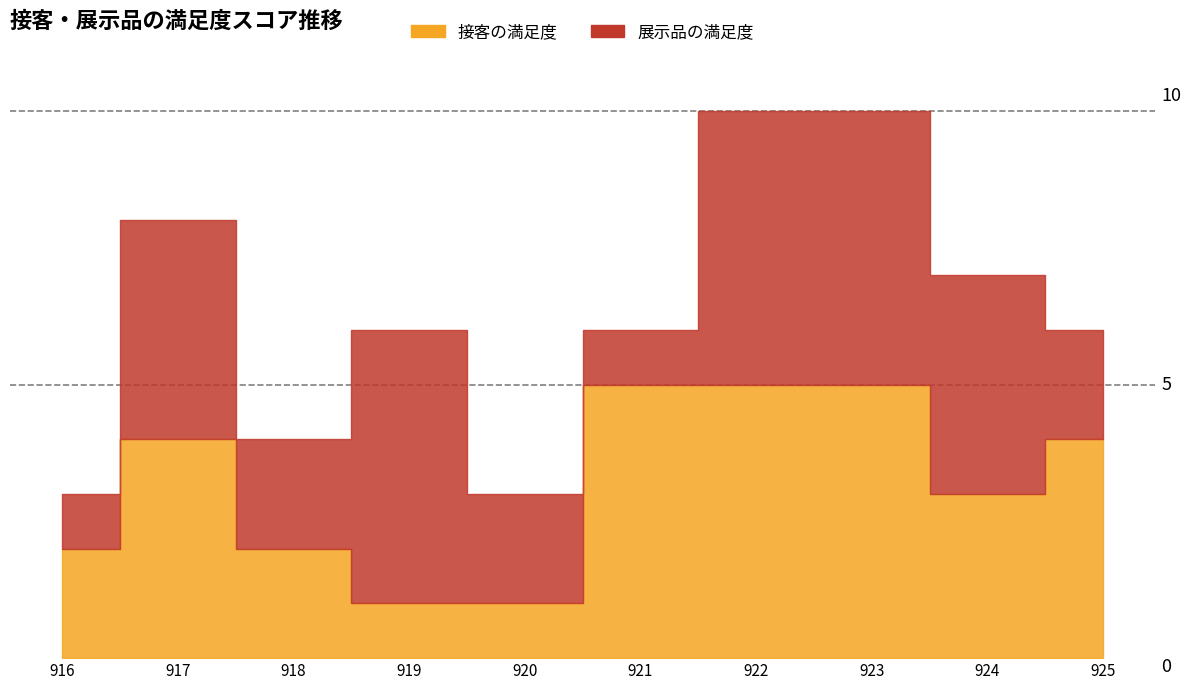

True or false: 展示品の満足度 has a value of 8 at 919.

False